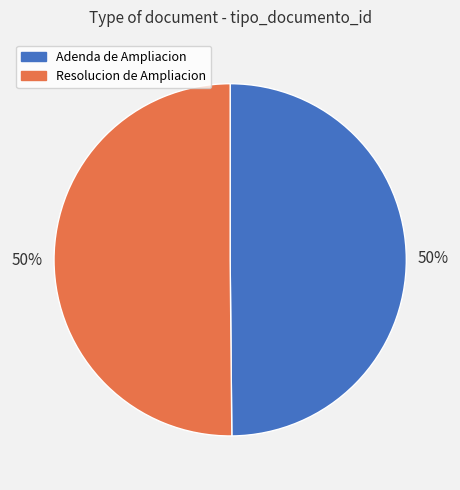

What is the ratio of the value at Resolucion de Ampliacion to the value at Adenda de Ampliacion?

1.0